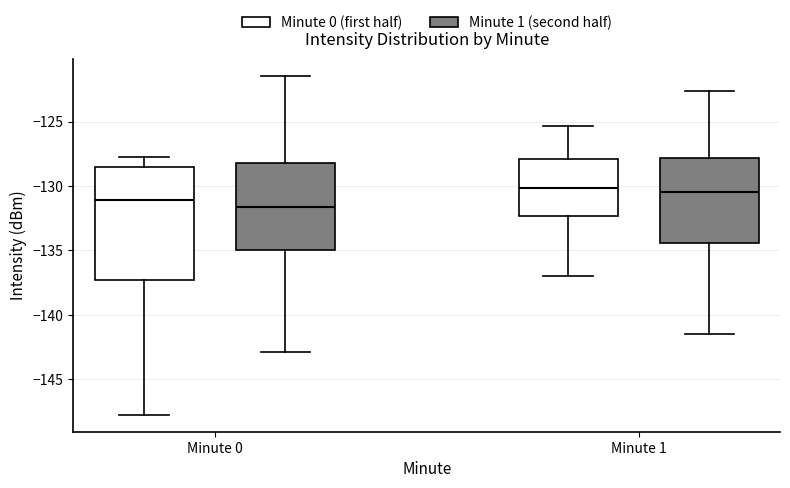

Where is the lower edge of the box for Minute 0 (Minute 0 (first half)) on the y-axis? The values are not printed on the chart, so give them approximately, as read against the axis.

-137.5